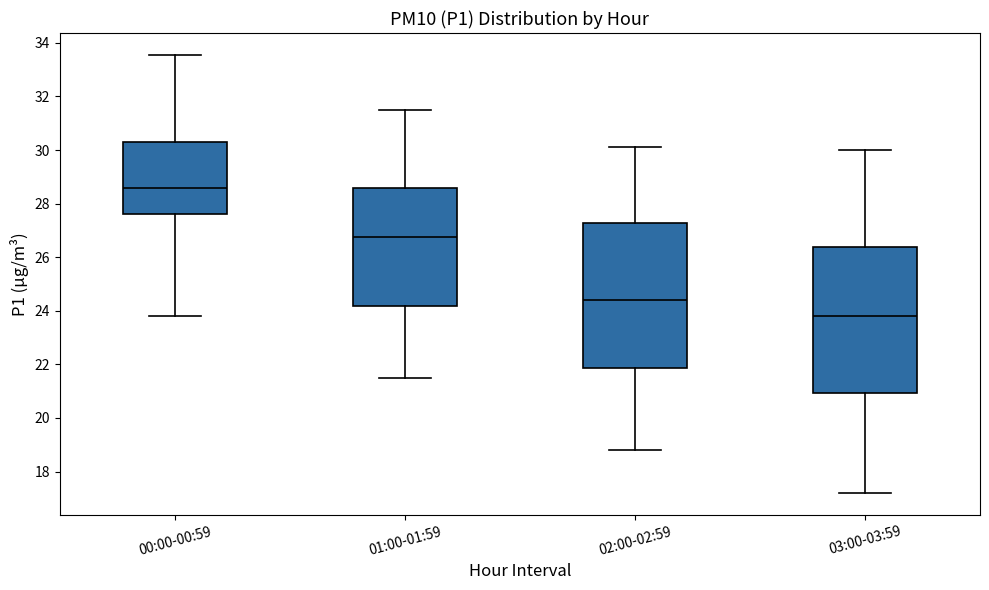

Reading left to right, read every box against the y-axis: the position of its median line, the range the box covers, and the ends of its whiskers. The values are not printed on the chart, so give them approximately, as read against the axis.

00:00-00:59: median 28.6, box 27.6 to 30.4, whiskers 23.8 to 33.6
01:00-01:59: median 26.8, box 24.2 to 28.6, whiskers 21.6 to 31.6
02:00-02:59: median 24.4, box 21.8 to 27.2, whiskers 18.8 to 30.2
03:00-03:59: median 23.8, box 21.0 to 26.4, whiskers 17.2 to 30.0